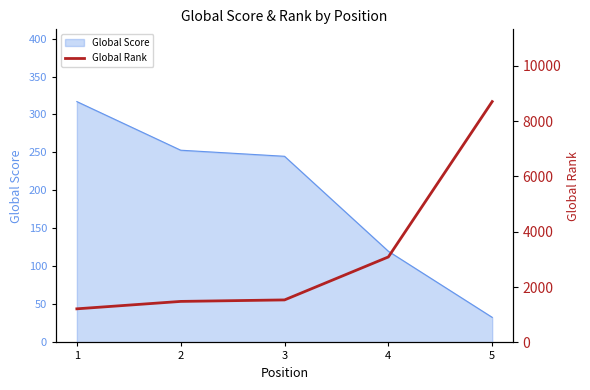

What is the minimum value for Global Score?

33